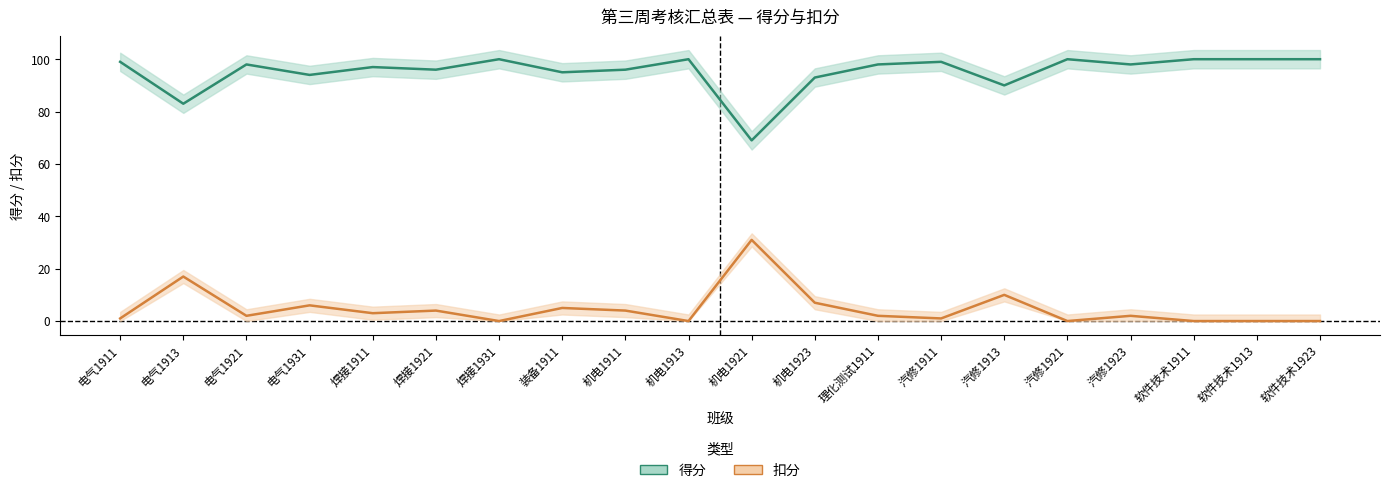

True or false: 得分 has a value of 90 at 汽修1913.

True